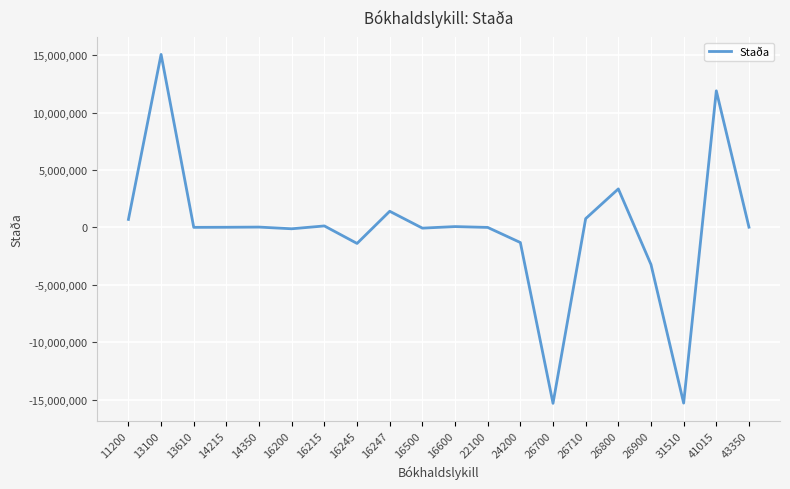

What is the difference between the maximum and minimum values?

30386922.8